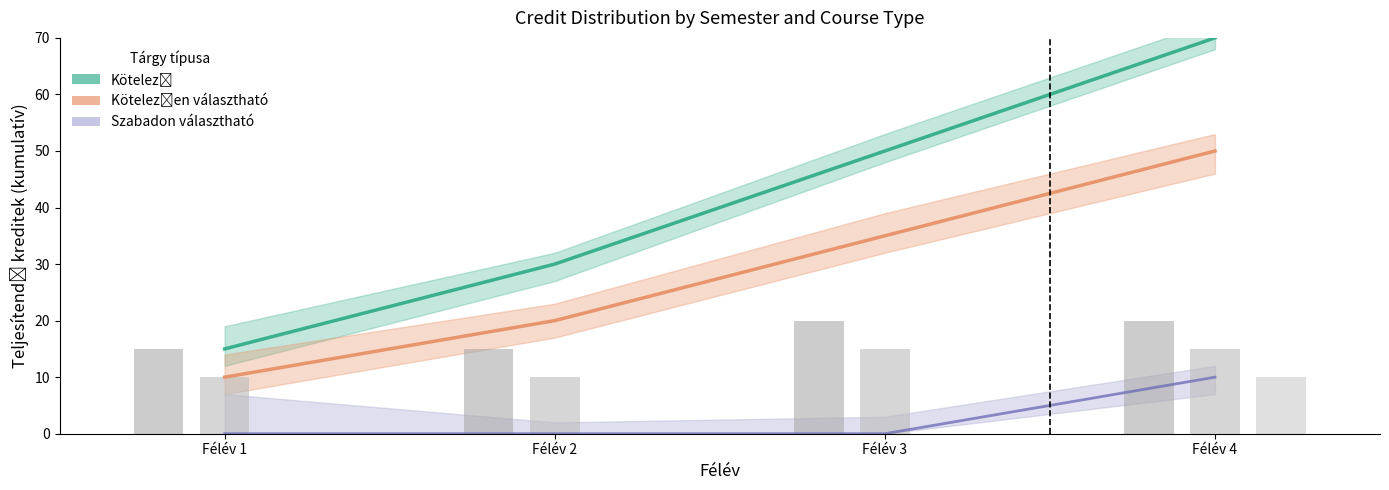

Is it true that Szabadon választható (cumulative) equals 4 at Félév 4?

False